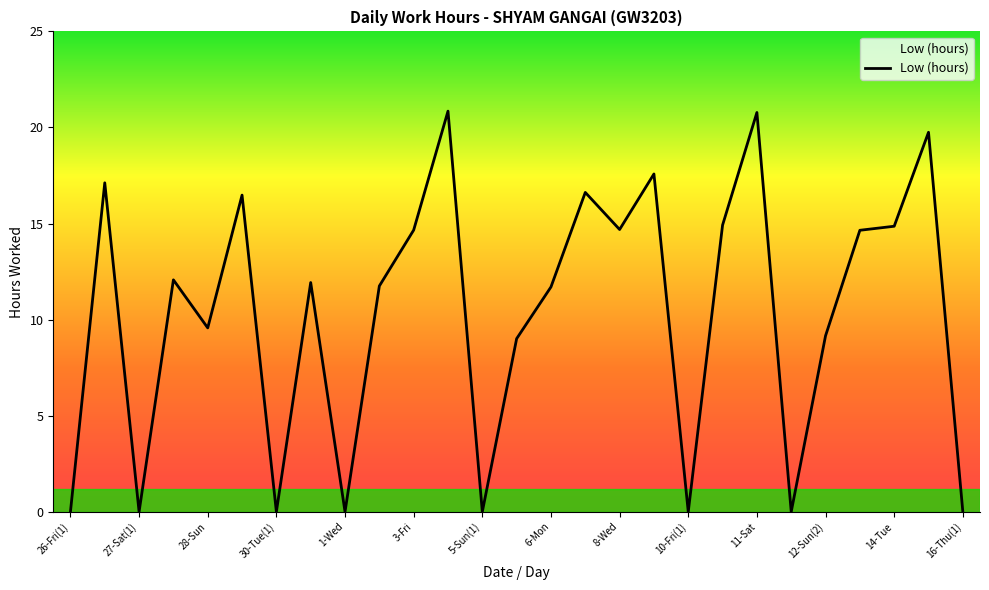

What is the maximum value shown in the chart?

20.9